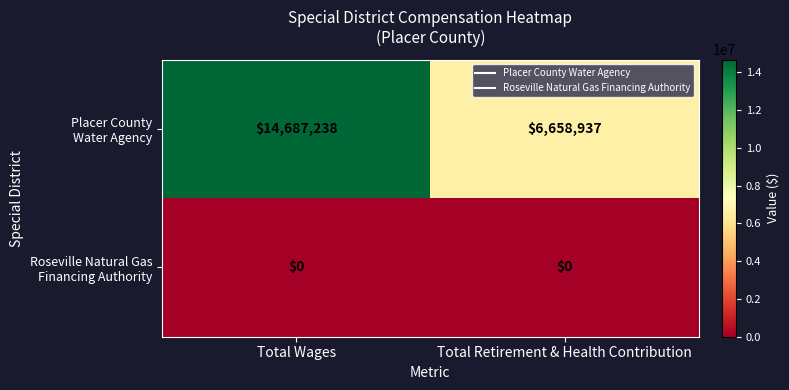

What is the total value across all series at Total Retirement & Health Contribution?

6658937